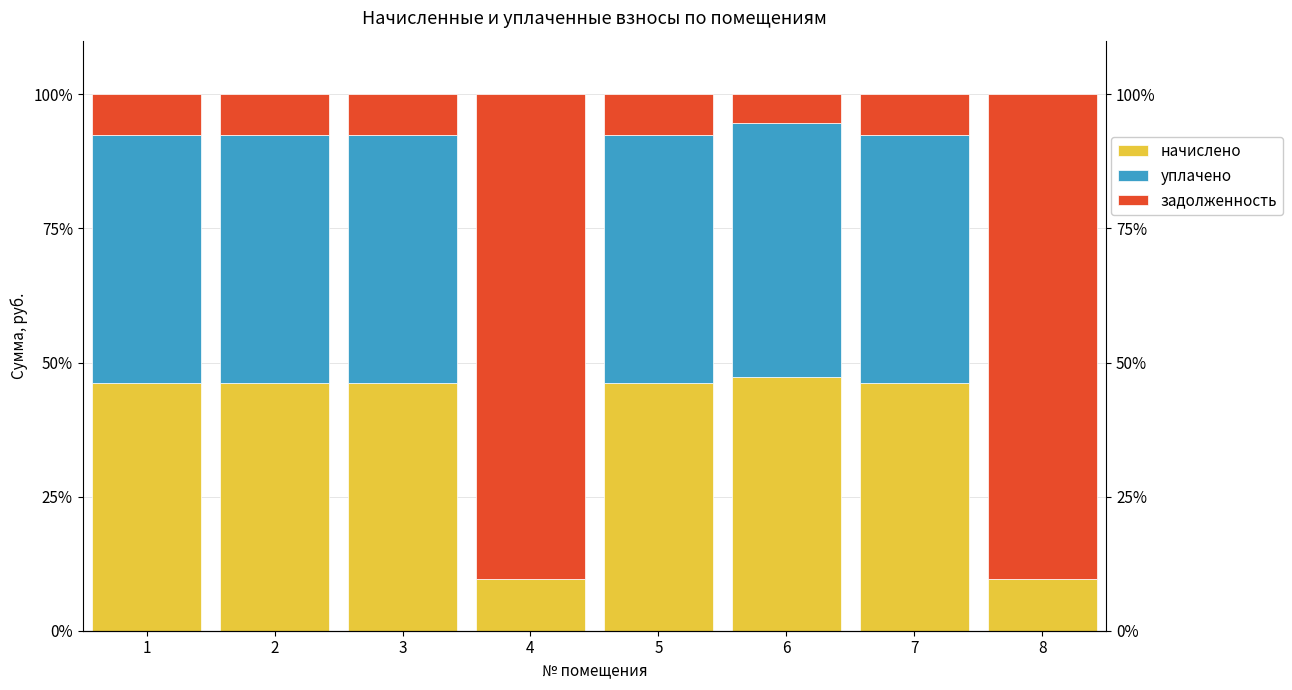

What is the spread (max minus min) of values at 4?

90.4